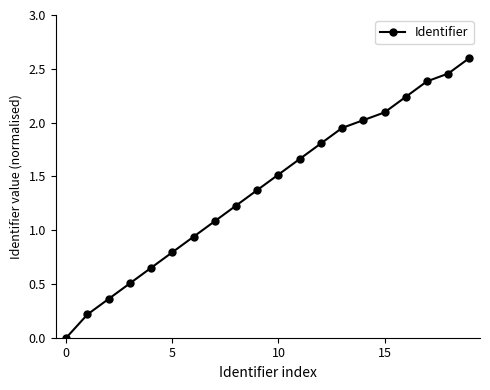

True or false: there are more than 2 points higher than both neighbors.

False